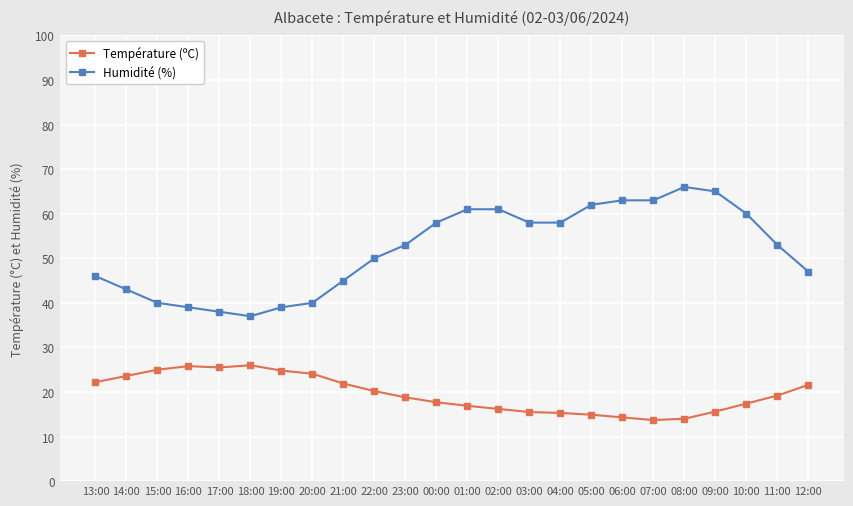

True or false: Température (ºC) and Humidité (%) intersect in this chart.

False